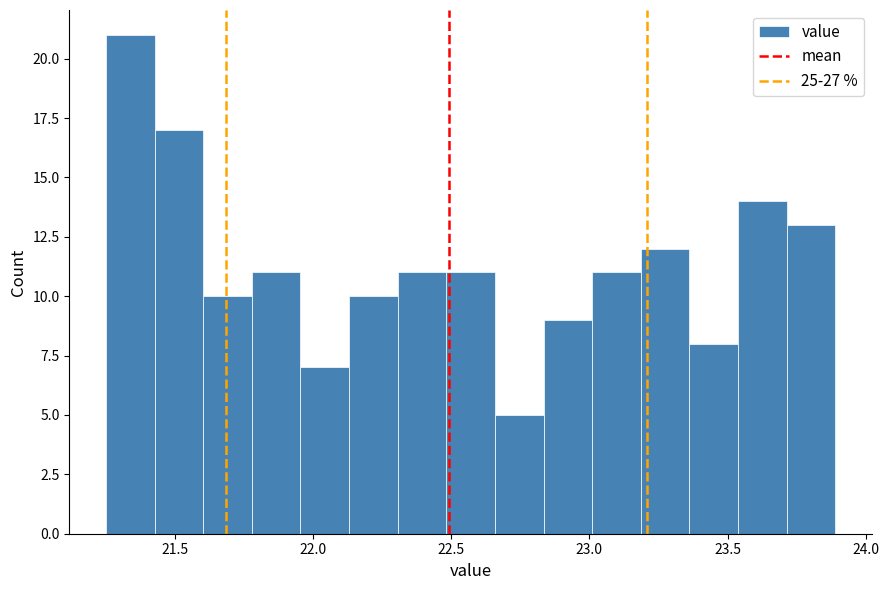

Around what value on the x-axis is the tallest bar? Give the approximate position of its centre, as read against the axis.

21.35